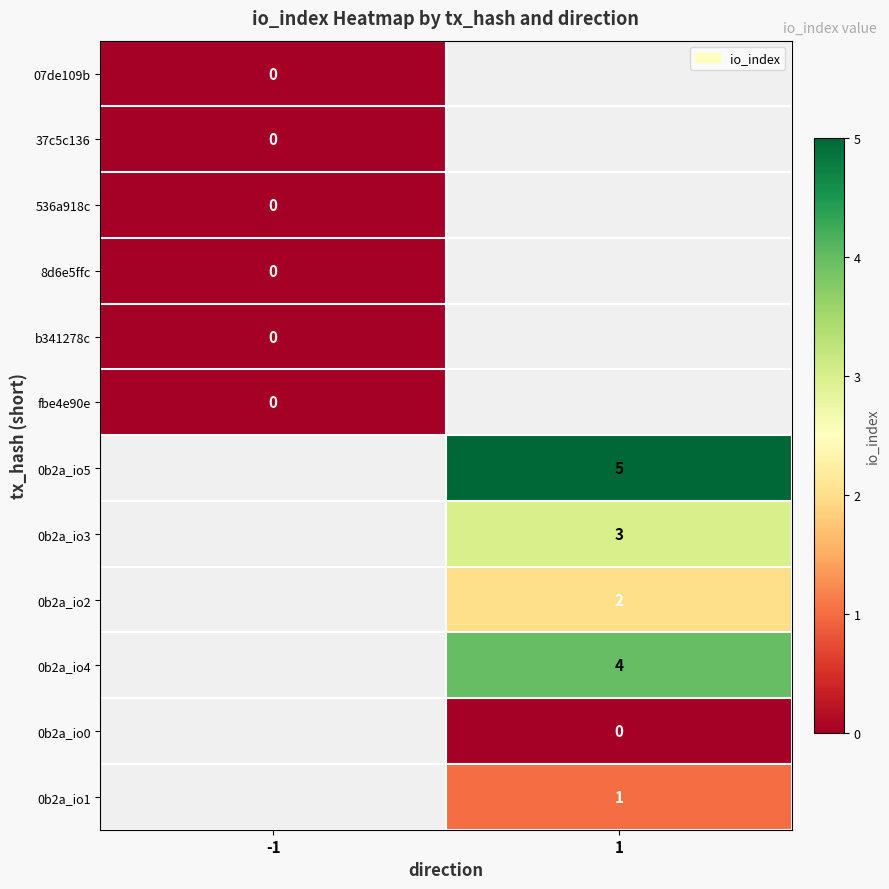

The 0b2a_io3 series shows 5 at 1. True or false?

False